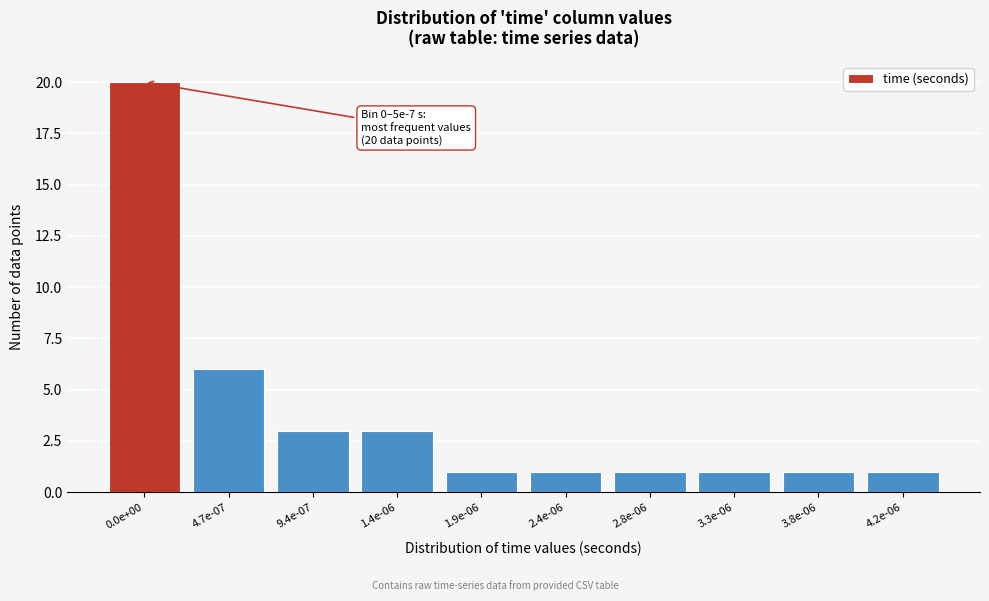

Reading left to right, transcribe all the data shown in this chart.

0.0e+00=20	4.7e-07=6	9.4e-07=3	1.4e-06=3	1.9e-06=1	2.4e-06=1	2.8e-06=1	3.3e-06=1	3.8e-06=1	4.2e-06=1